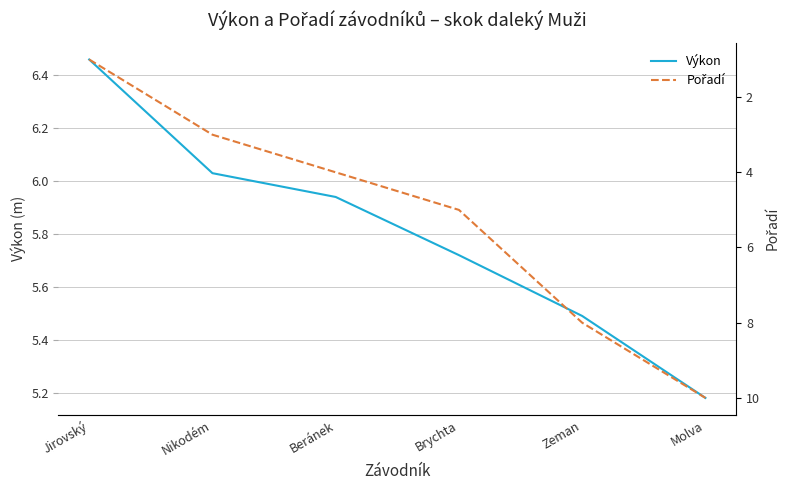

True or false: Pořadí has more than 0 points higher than both neighbors.

False